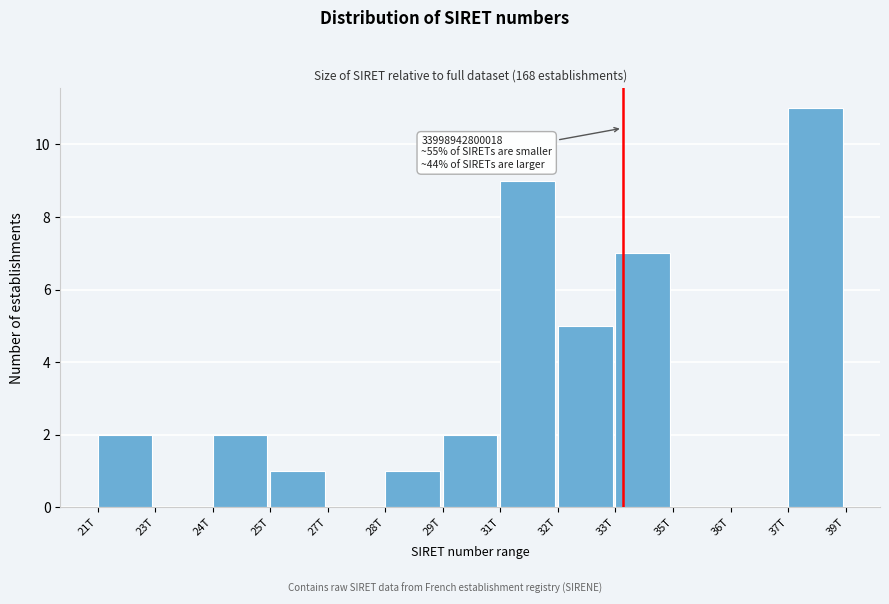

Reading left to right, list all the values displayed in this chart.

21T=2	23T=0	24T=2	25T=1	27T=0	28T=1	29T=2	31T=9	32T=5	33T=7	35T=0	36T=0	37T=11